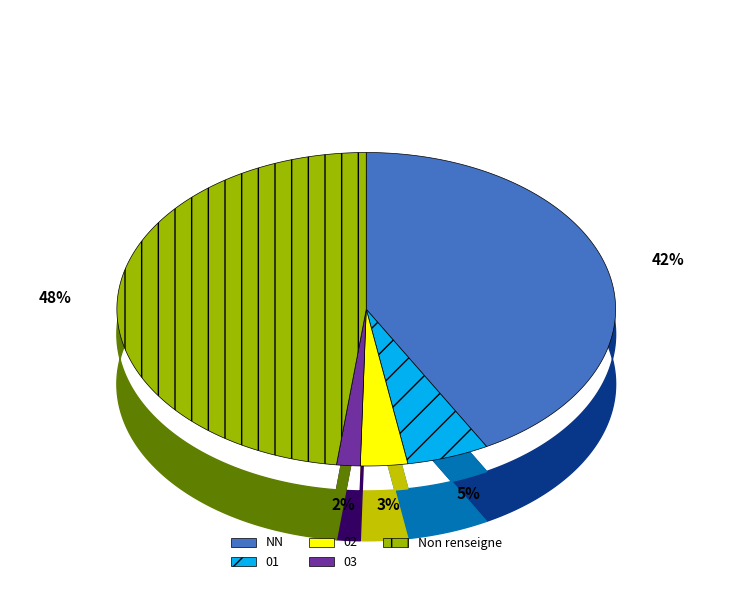

What percentage is the  slice, to the nearest percent?

48%